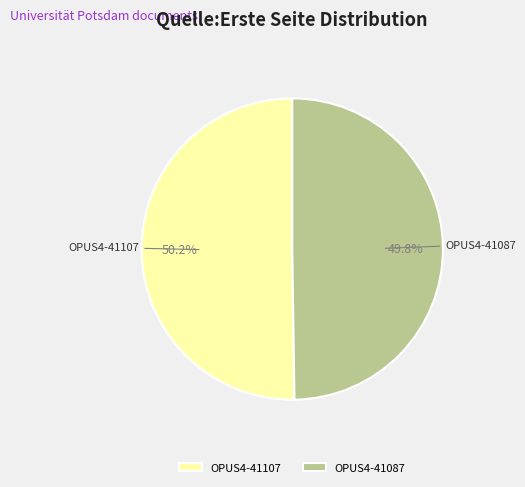

What percentage is the OPUS4-41107 slice, to the nearest percent?

50%